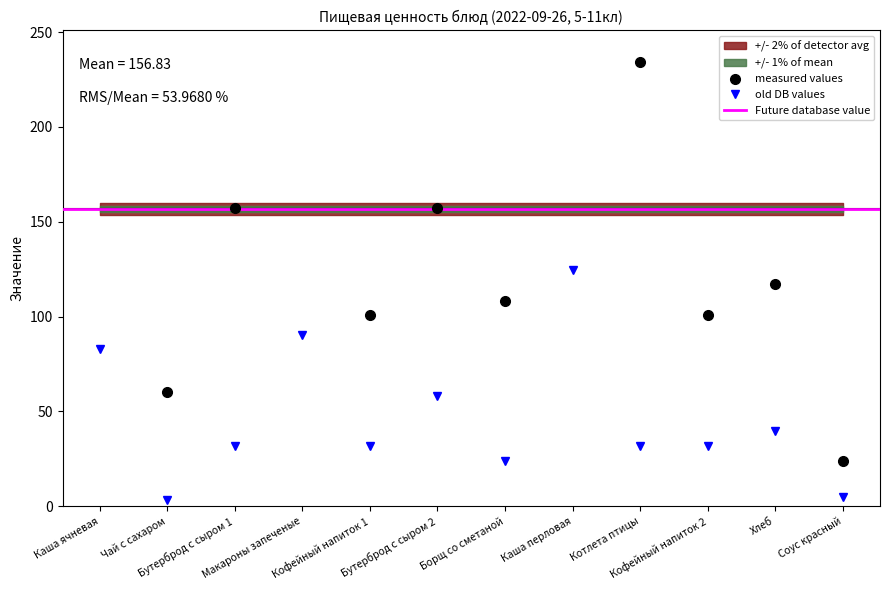

True or false: Белки has a value of 90.0 at Макароны запеченые.

True